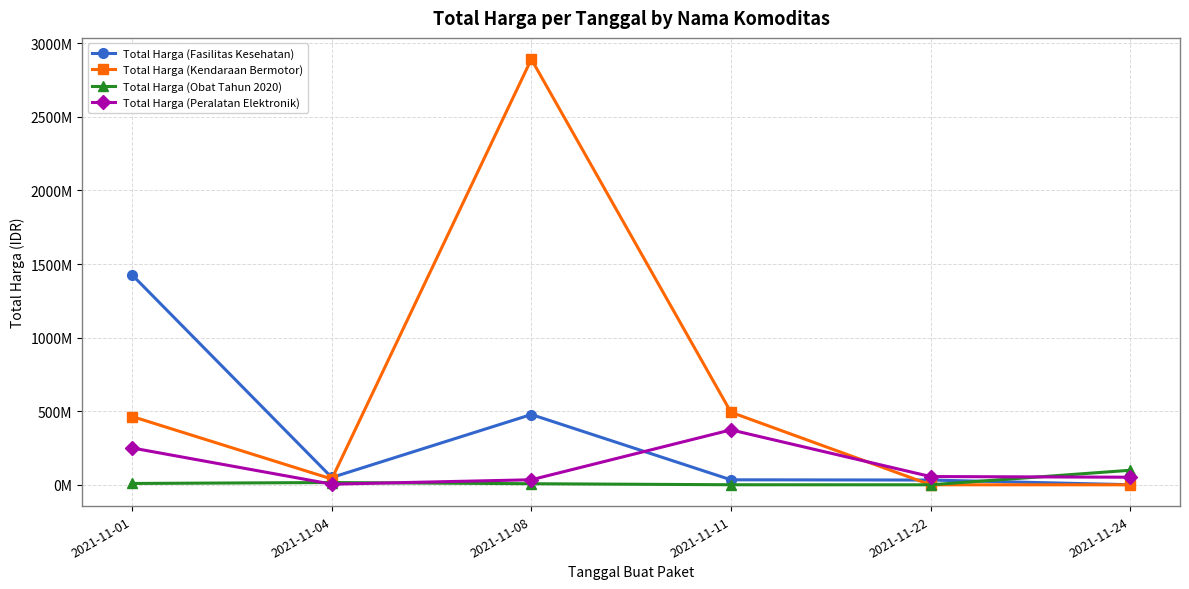

In Total Harga (Peralatan Elektronik), how many points are lower than both neighbors (excluding endpoints)?

1